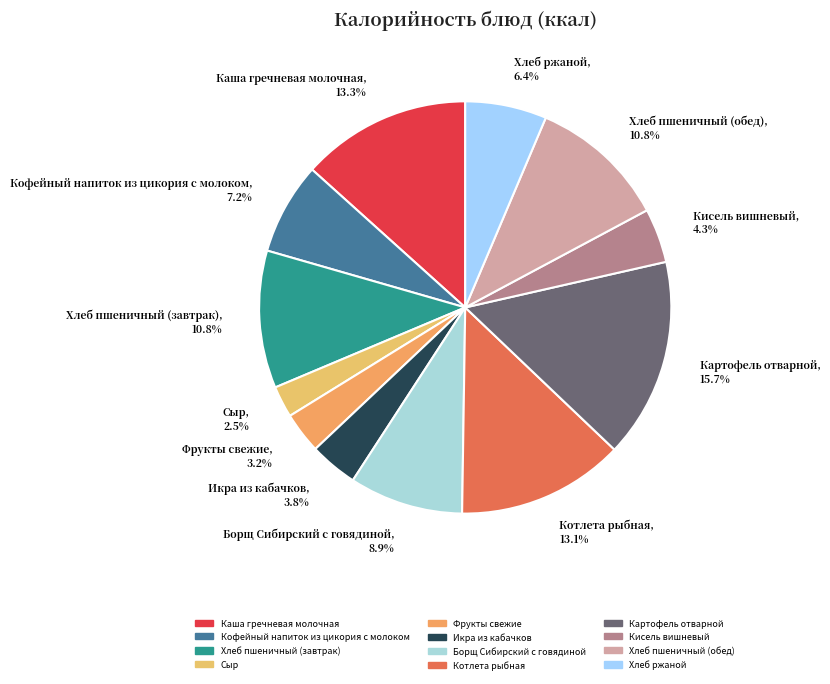

To the nearest percent, what portion does Котлета рыбная represent?

13%